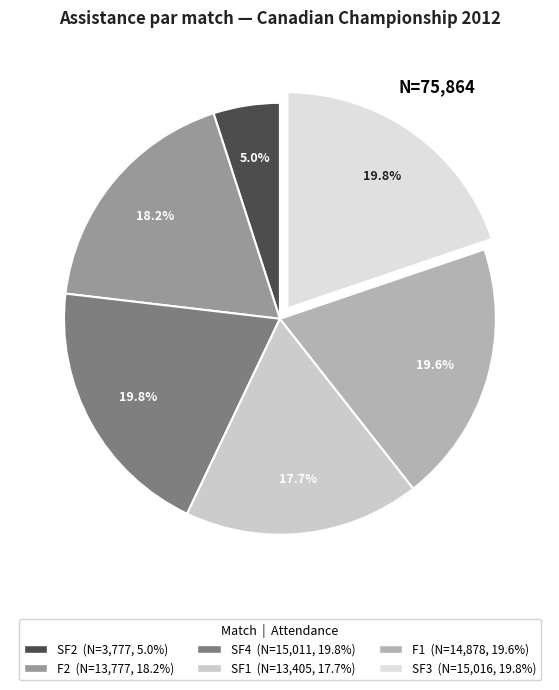

Is it true that SF2 is 19% of the pie?

False